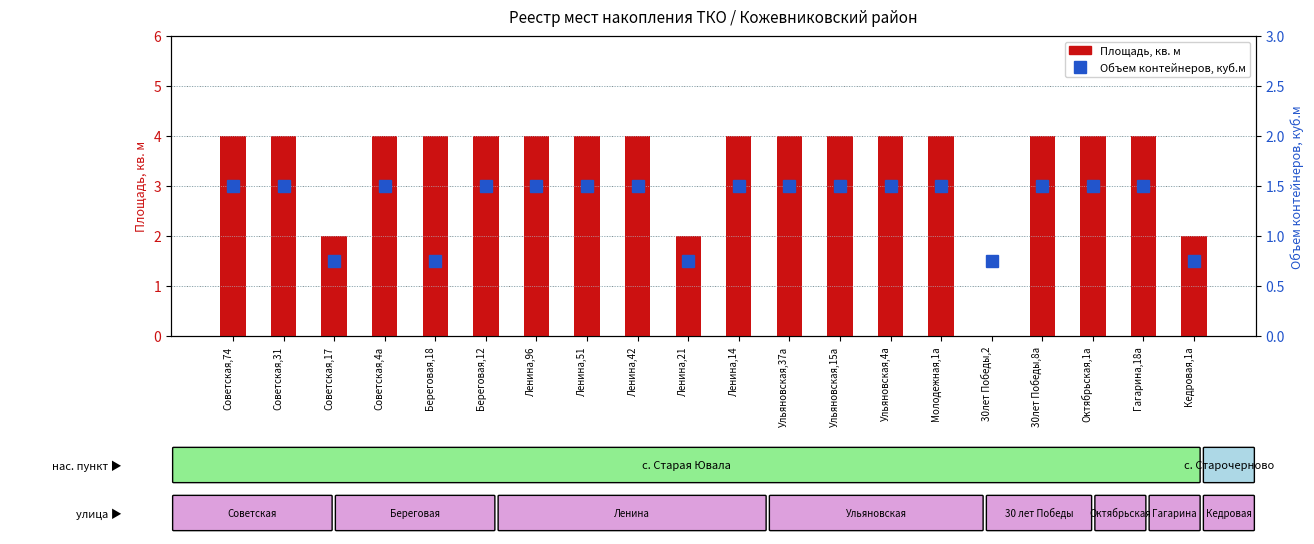

At Ленина,96, list the series in order from smallest to largest.

Объем контейнеров, куб.м, Площадь, кв. м